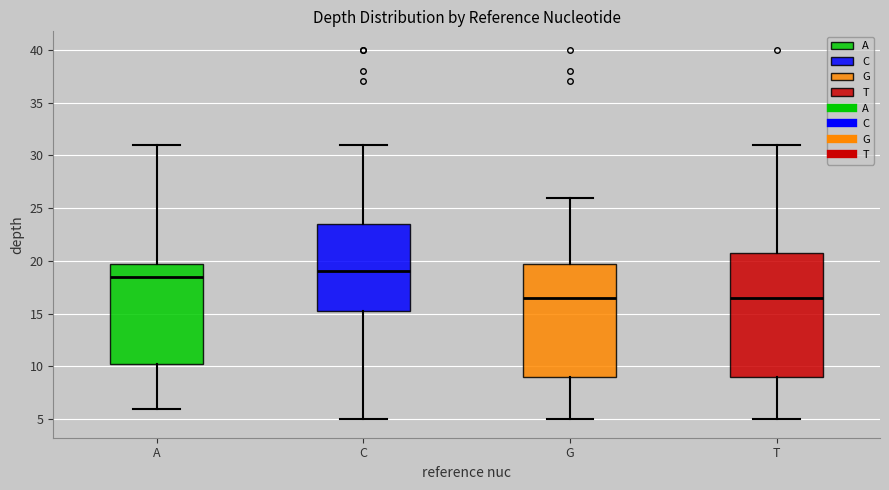

Which box has the highest median line?

C